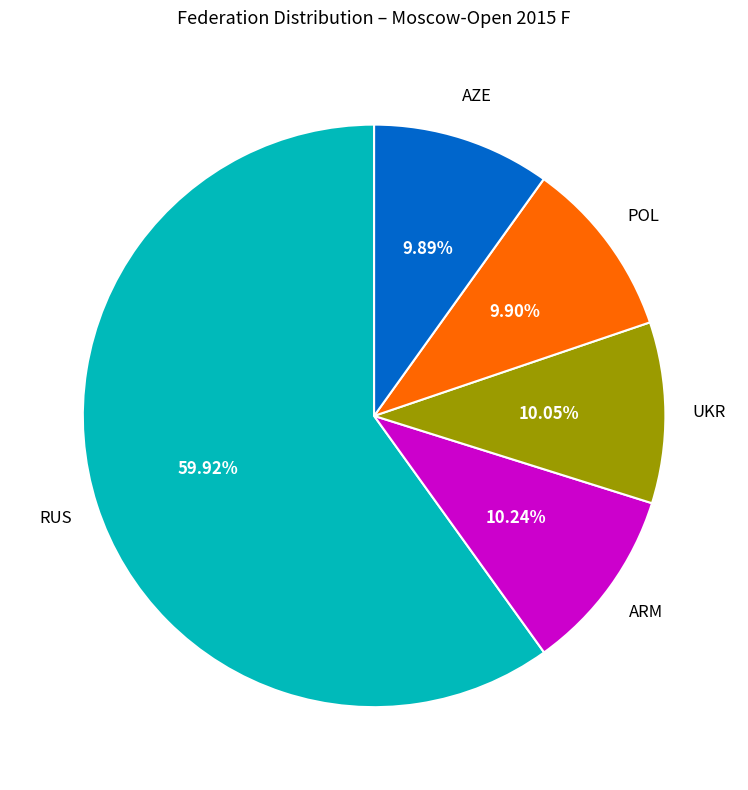

Does any single category account for the majority?

Yes